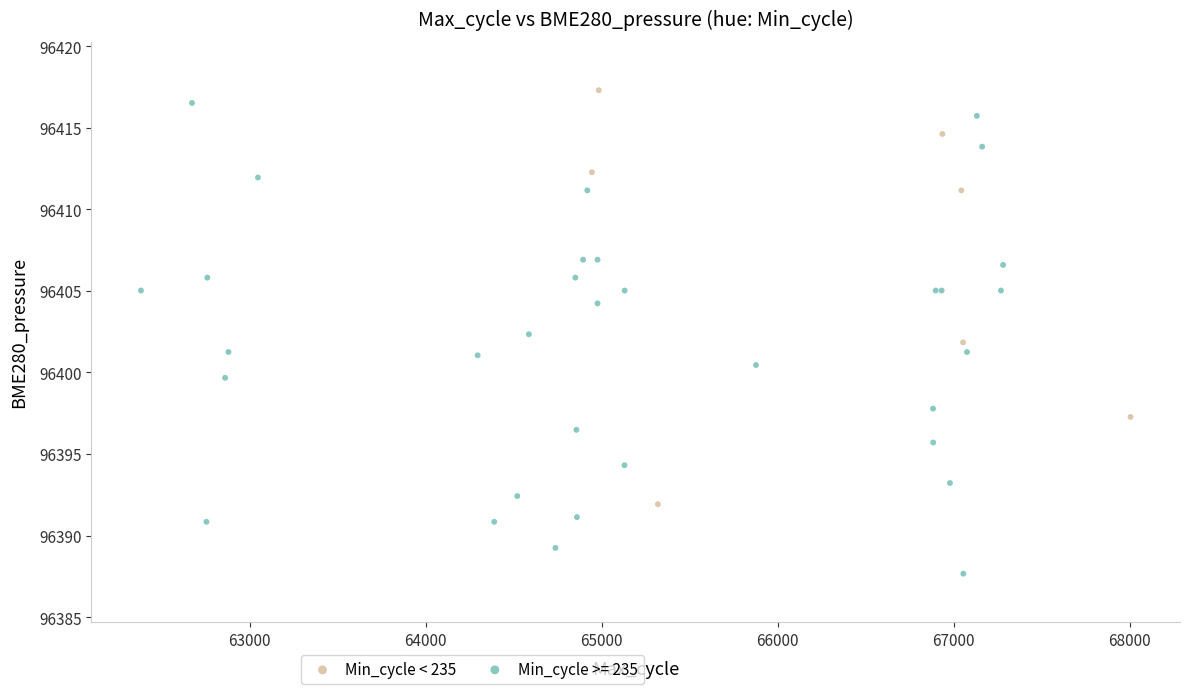

Which series contains the lowest Y value?

Min_cycle >= 235